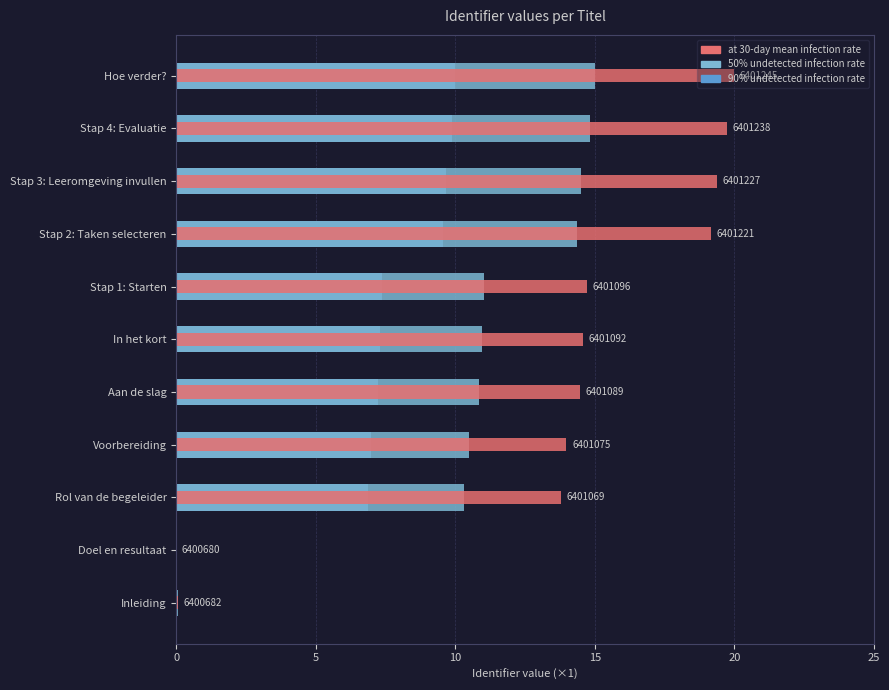

The value of at 30-day mean infection rate at Hoe verder? is 20.0. True or false?

True